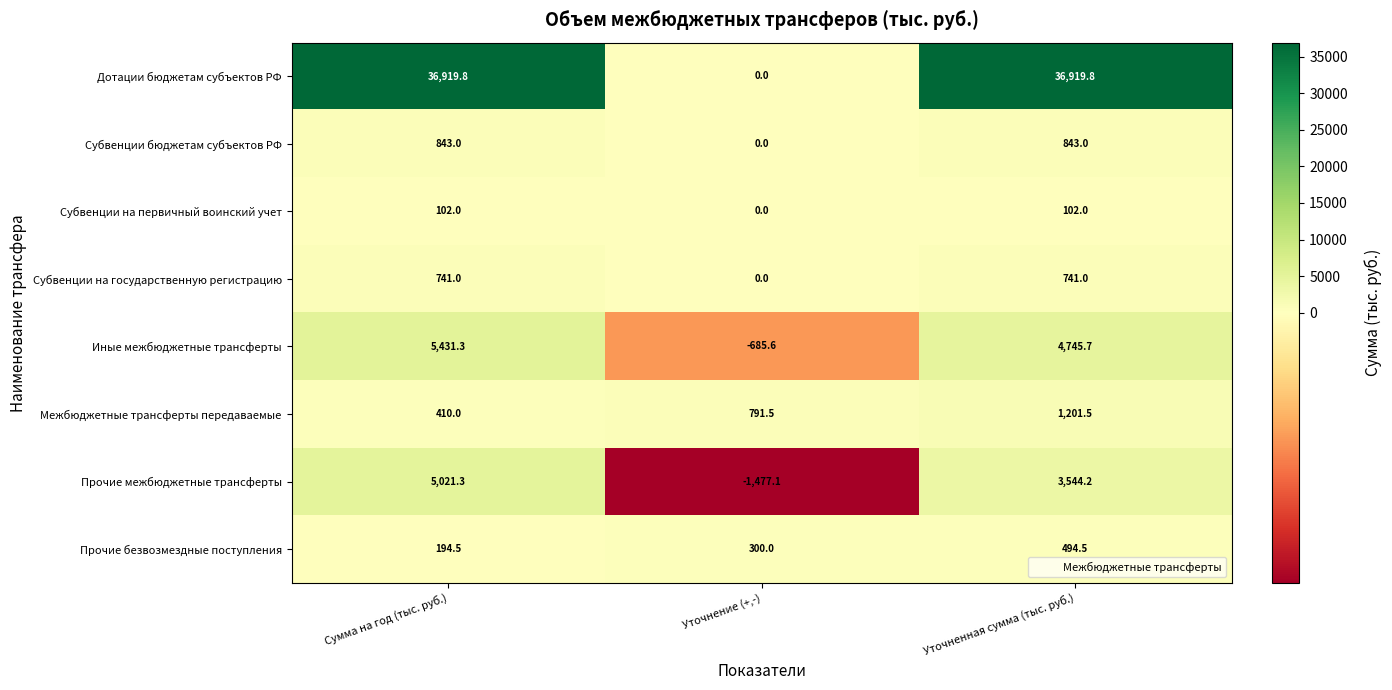

Reading left to right, transcribe all the data shown in this chart.

Дотации бюджетам субъектов РФ: 36919.8	0.0	36919.8
Субвенции бюджетам субъектов РФ: 843.0	0.0	843.0
Субвенции на первичный воинский учет: 102.0	0.0	102.0
Субвенции на государственную регистрацию: 741.0	0.0	741.0
Иные межбюджетные трансферты: 5431.3	-685.6	4745.7
Межбюджетные трансферты передаваемые: 410.0	791.5	1201.5
Прочие межбюджетные трансферты: 5021.3	-1477.1	3544.2
Прочие безвозмездные поступления: 194.5	300.0	494.5